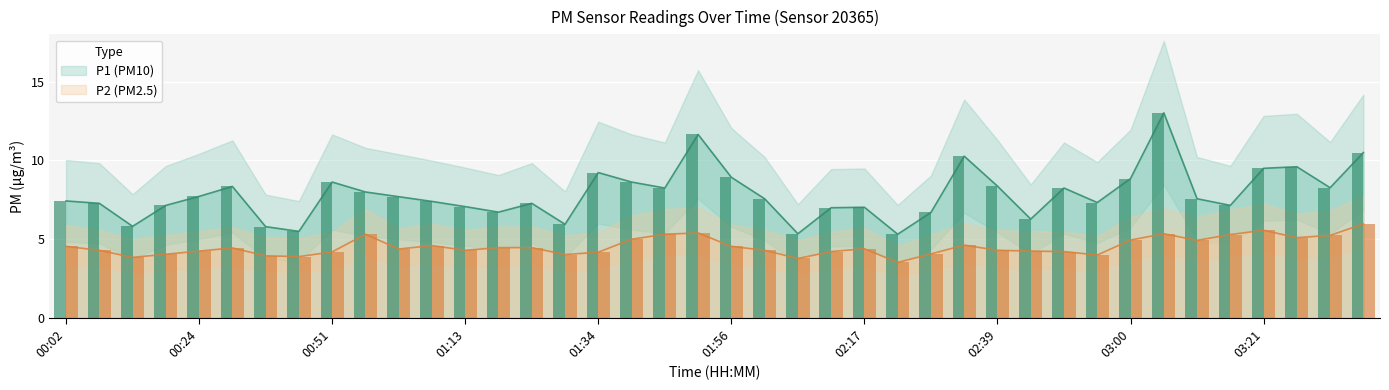

The P1 series shows 2.1 at 00:24. True or false?

False